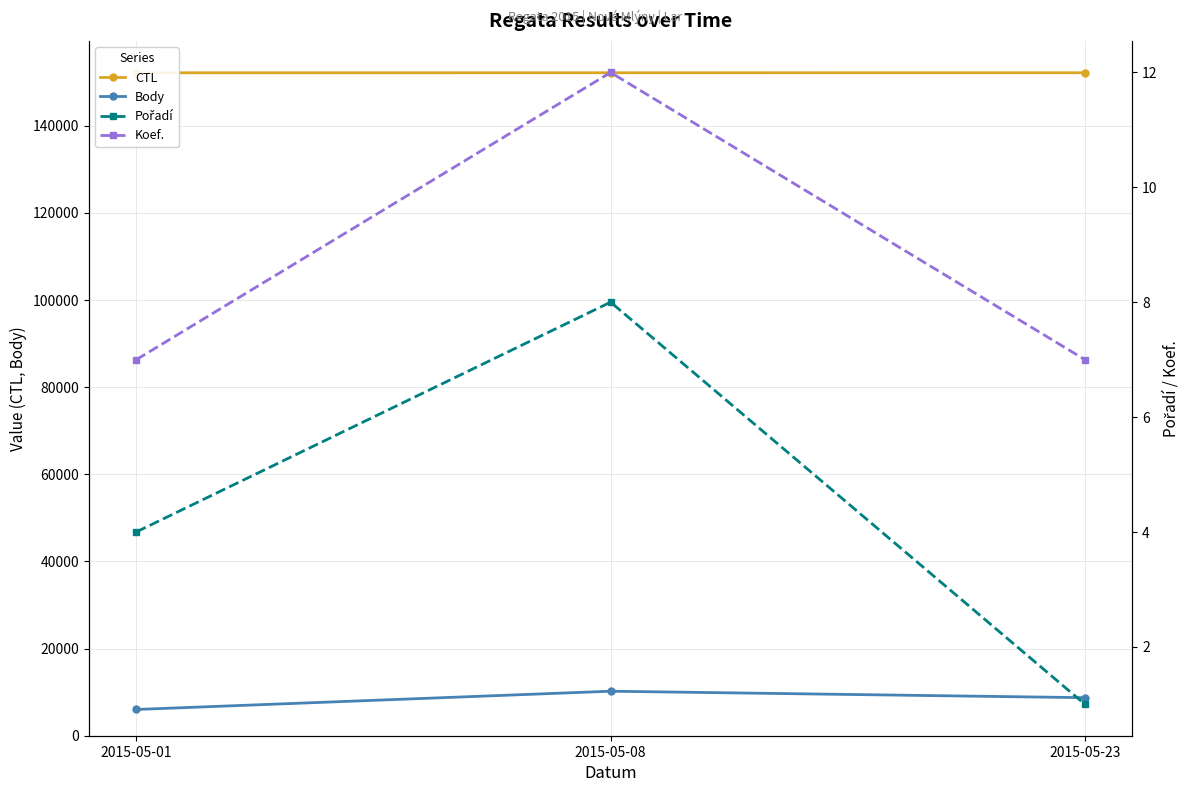

How many values in the Body series exceed 8730?

1